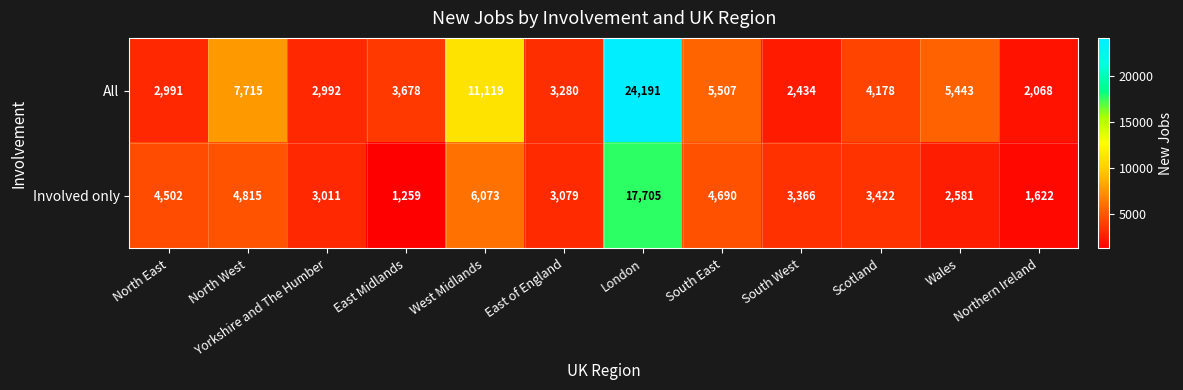

List the series in order of their overall mean, highest first.

All, Involved only